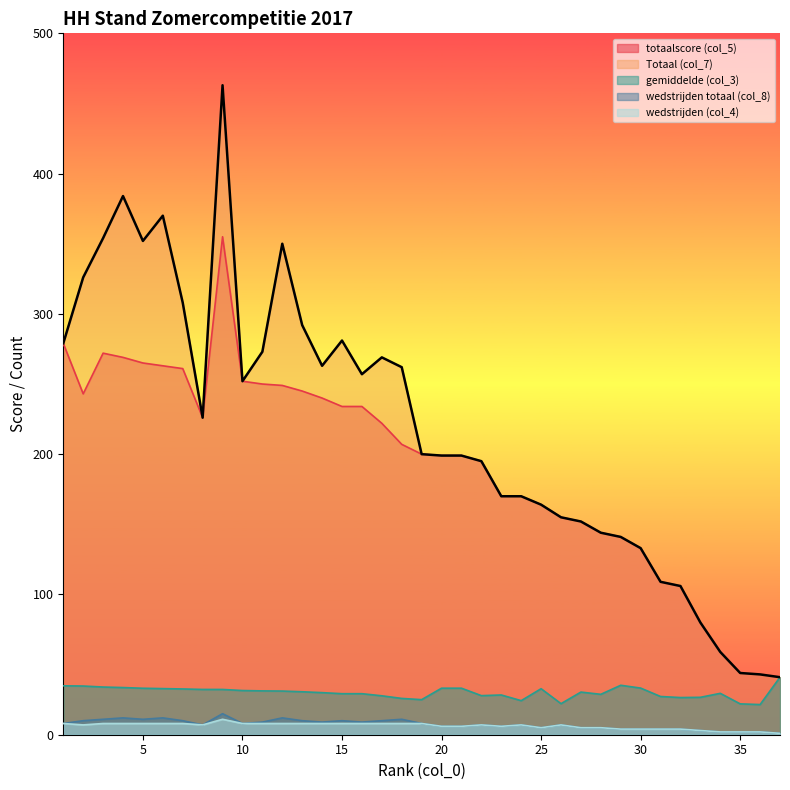

List the series in order of their peak value, lowest first.

wedstrijden (col_4), wedstrijden totaal (col_8), gemiddelde (col_3), totaalscore (col_5), Totaal (col_7)